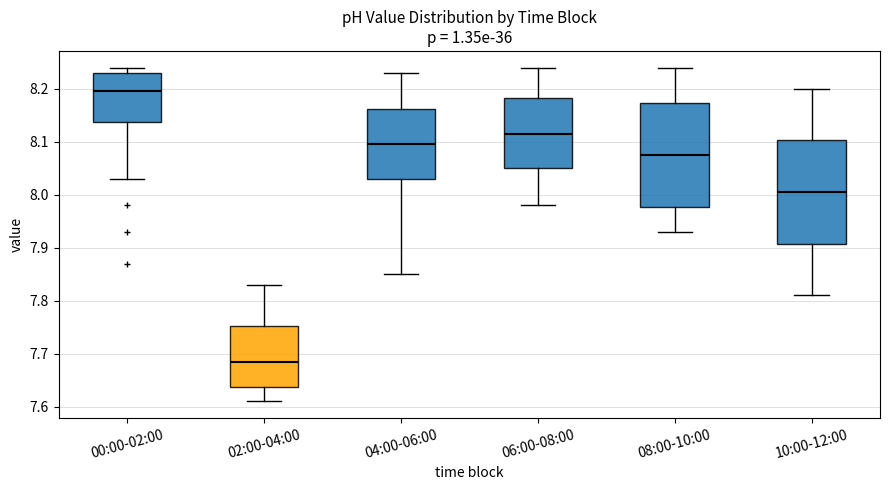

Where is the lower edge of the box for 00:00-02:00 on the y-axis? The values are not printed on the chart, so give them approximately, as read against the axis.

8.14